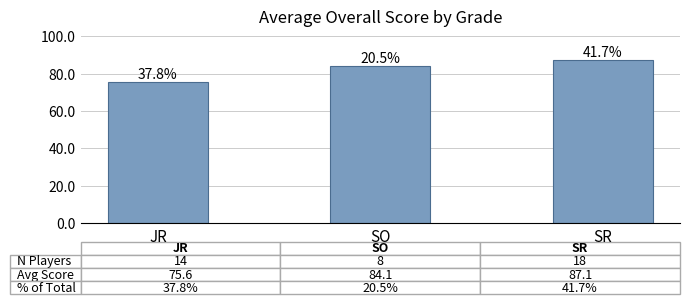

How many data points are above 84?

2